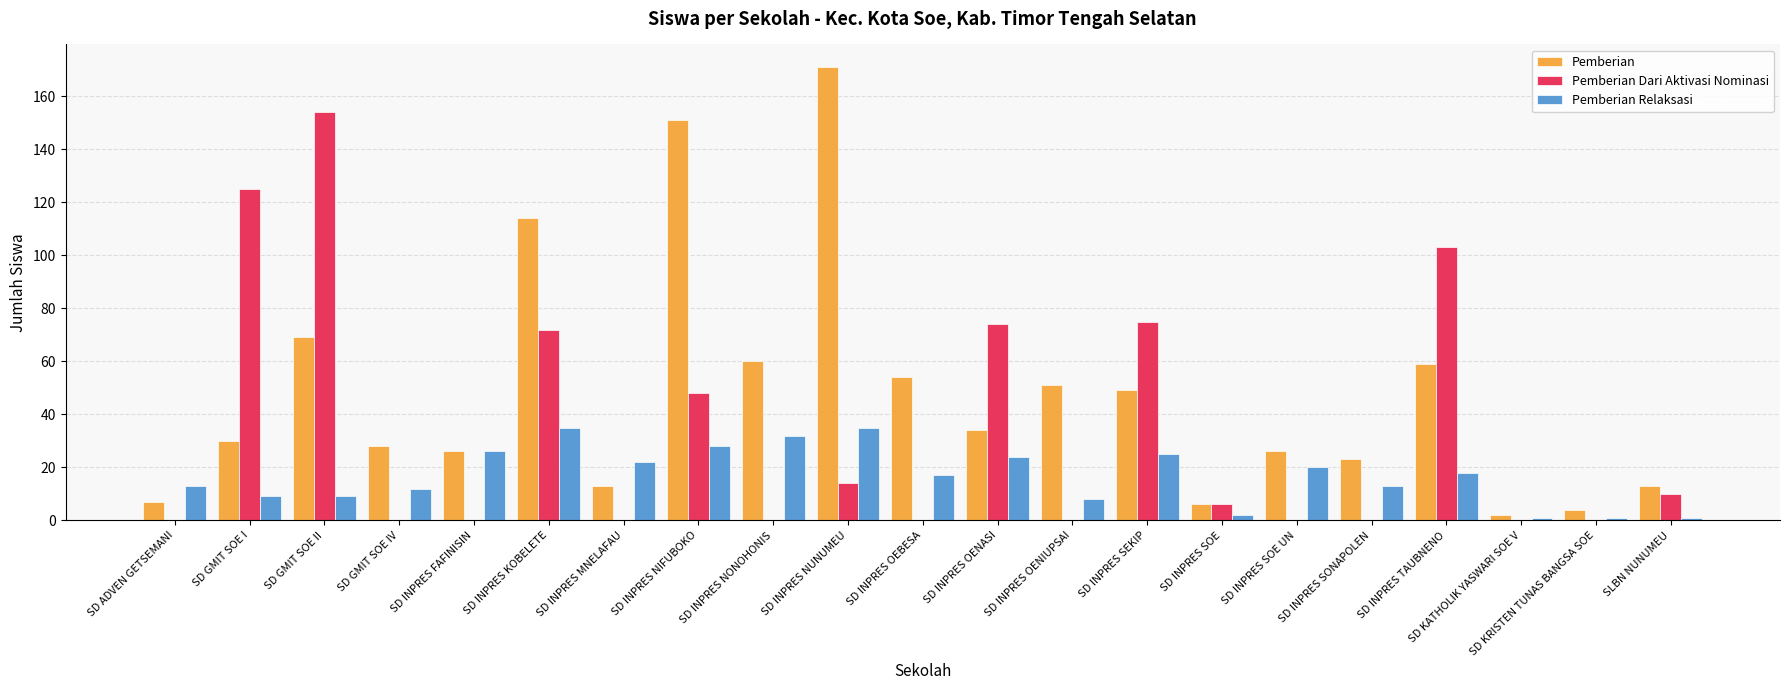

At which category does the chart reach its peak across all series?

SD INPRES NUNUMEU